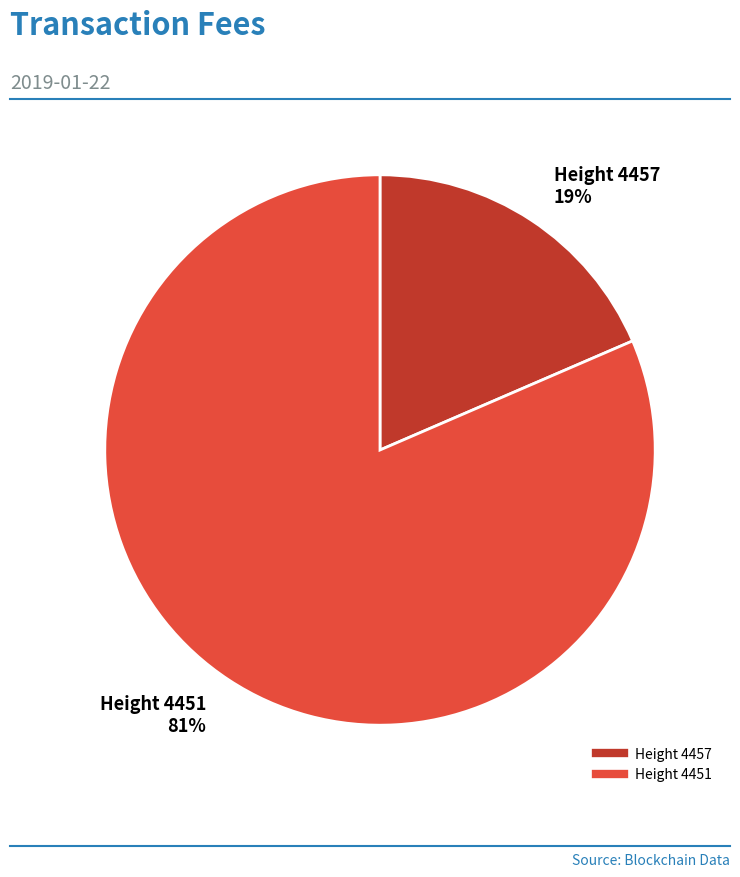

Is there a majority slice in this chart?

Yes